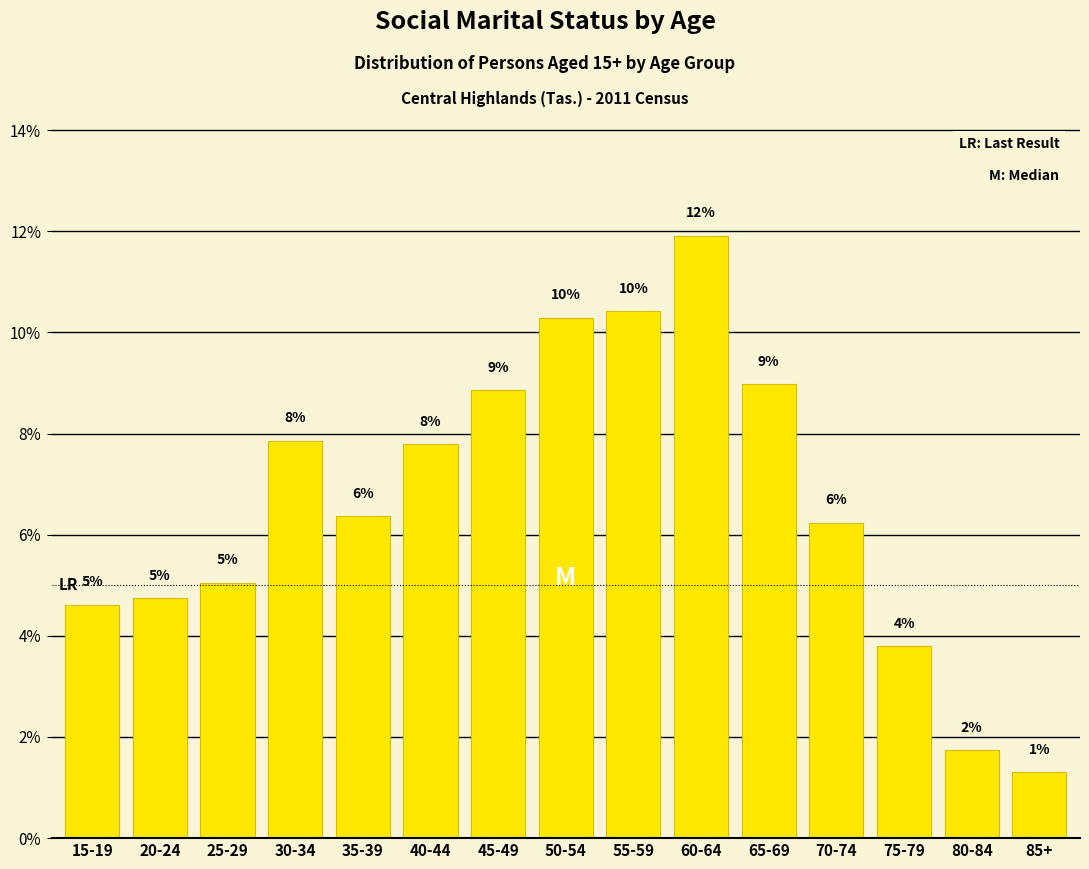

How many bars are there in total?

15